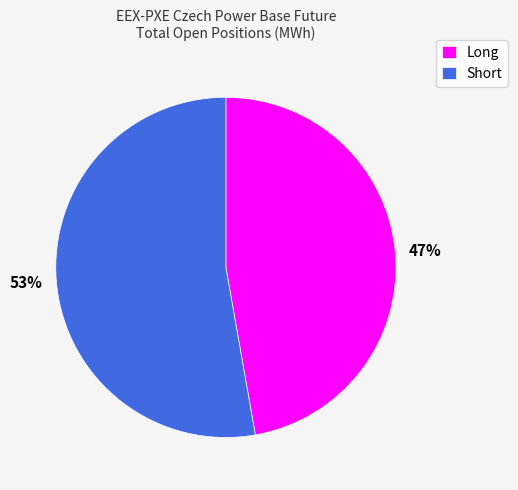

What percentage is the Short slice, to the nearest percent?

53%